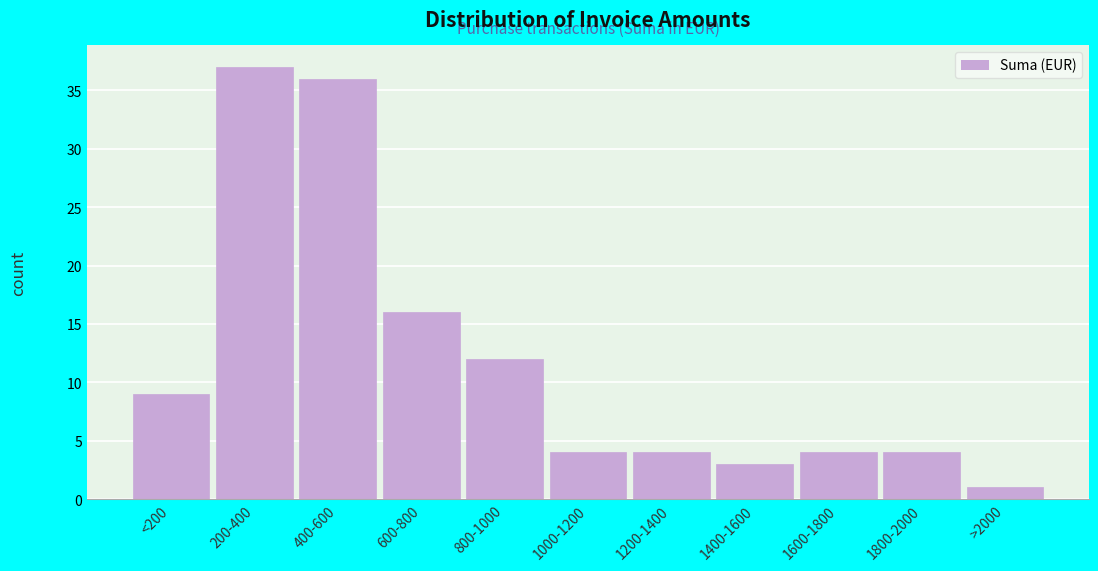

Reading left to right, list all the values displayed in this chart.

9	37	36	16	12	4	4	3	4	4	1